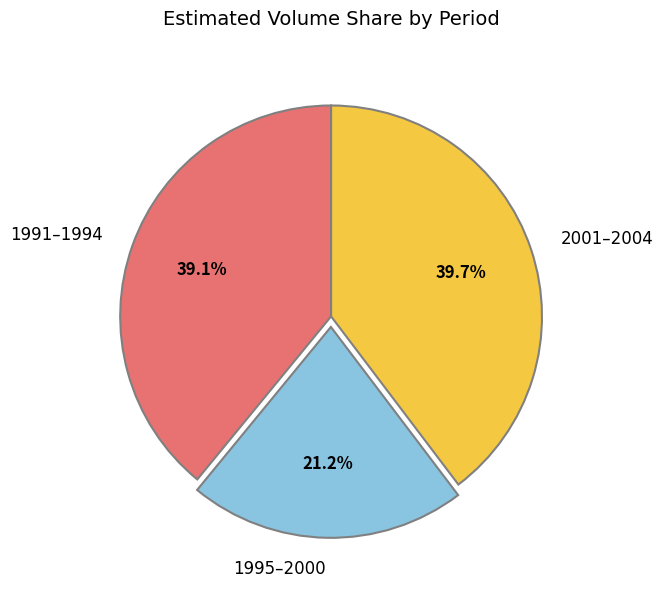

Which category has the biggest portion of the pie?

2001–2004